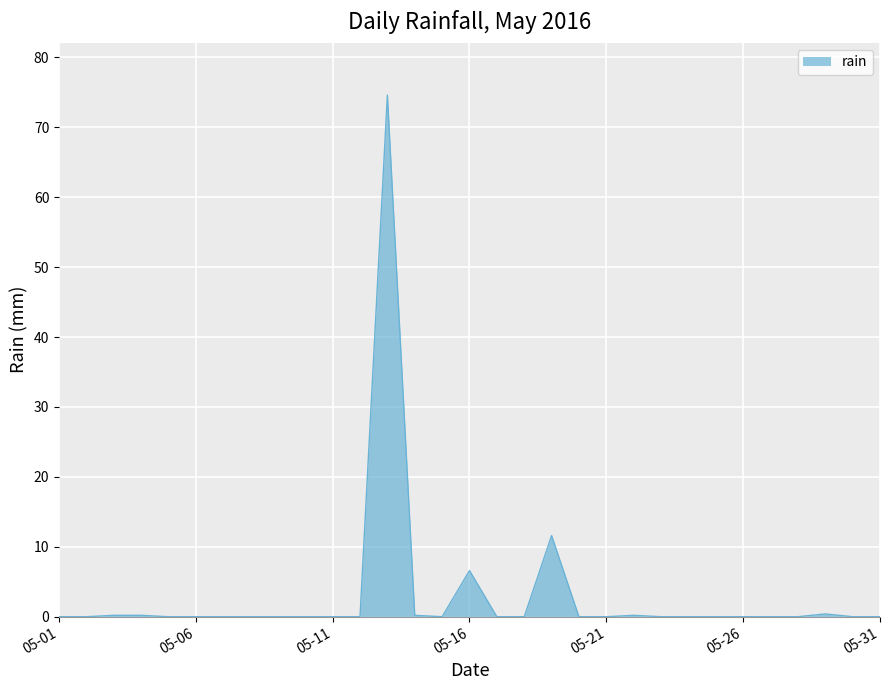

How many lines are shown in the chart?

1